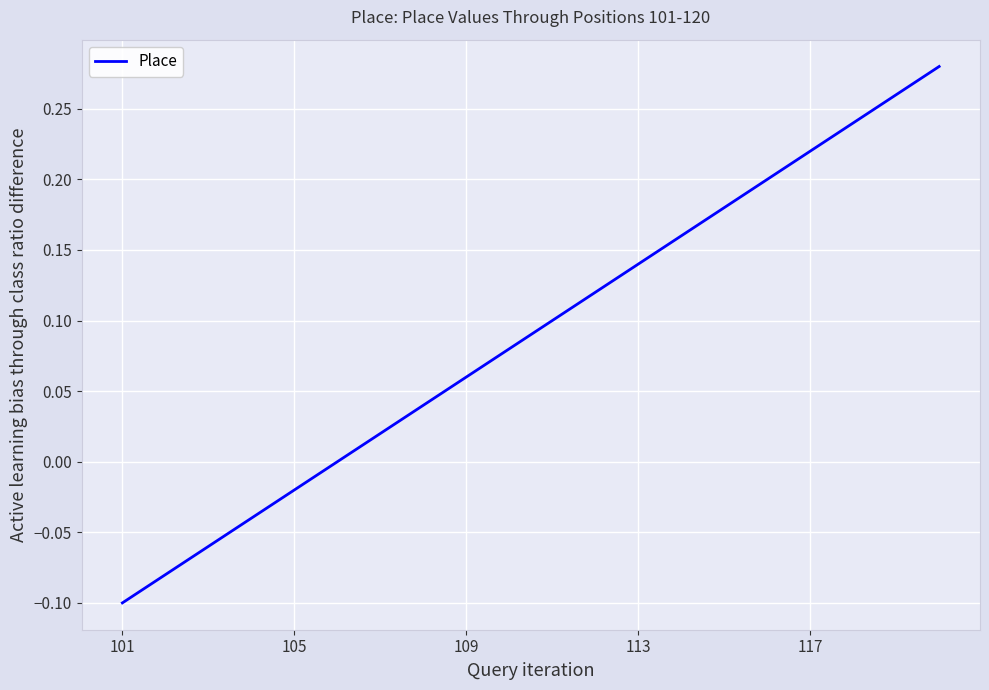

What is the difference between the maximum and minimum values?

0.4